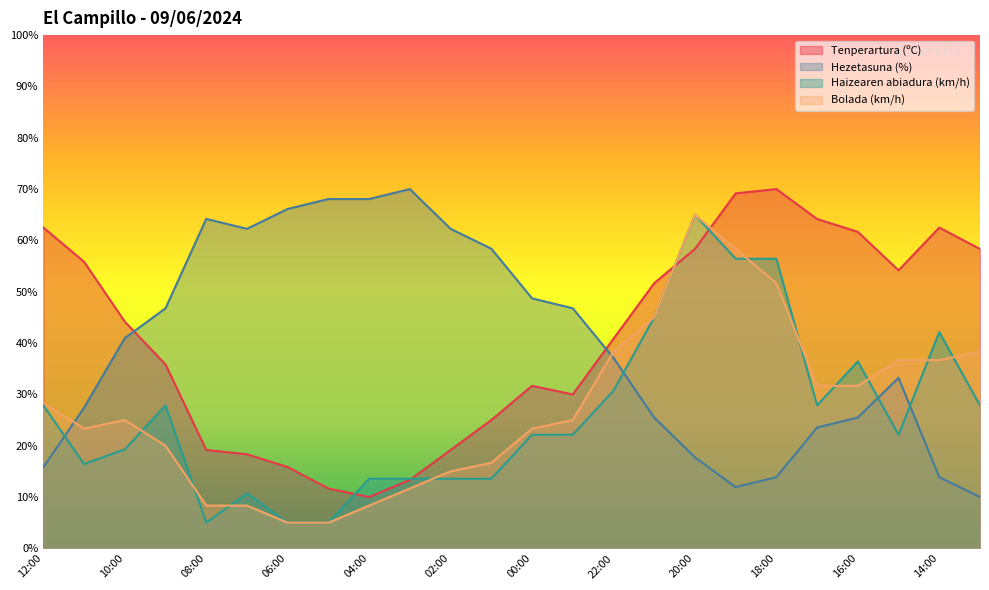

At which category is the sum across all series the highest?

20:00